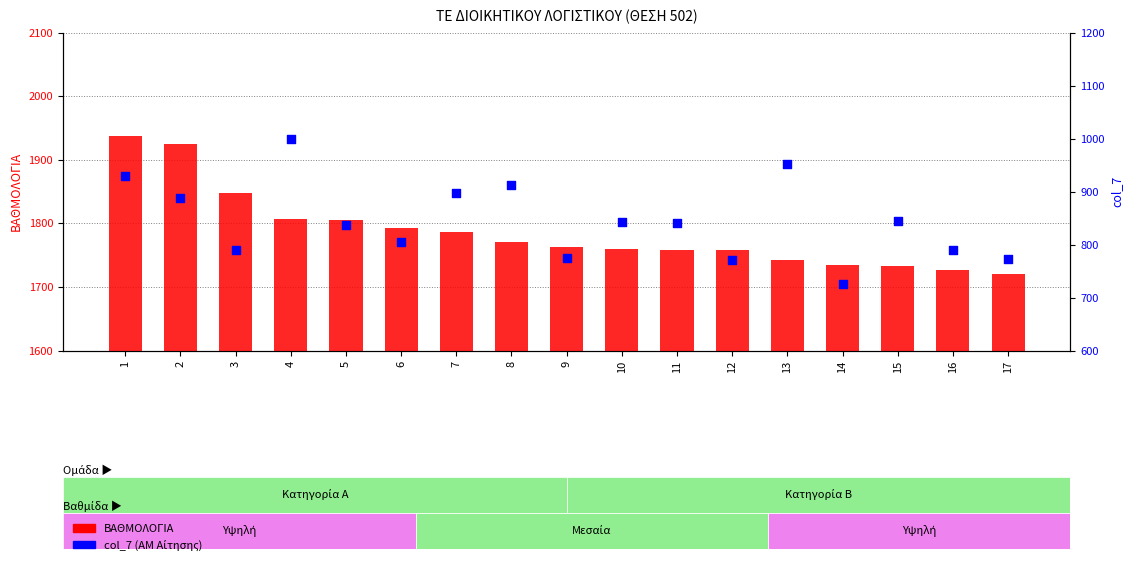

Is the value of ΒΑΘΜΟΛΟΓΙΑ at 4 greater than the value of col_7 at 8?

Yes